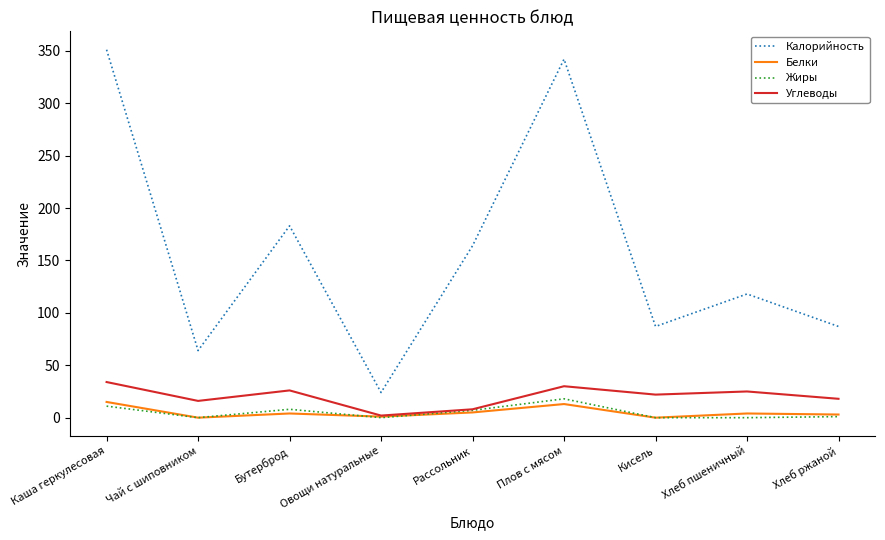

What is the difference between the Жиры values at Рассольник and Овощи натуральные?

7